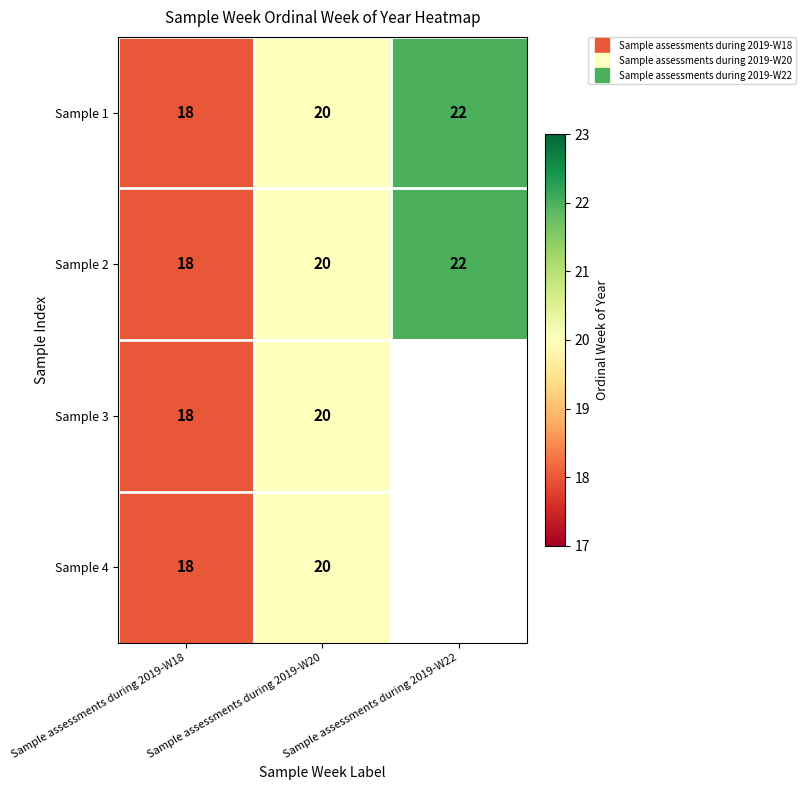

Between Sample assessments during 2019-W20 and Sample assessments during 2019-W22, which is larger?

Sample assessments during 2019-W22